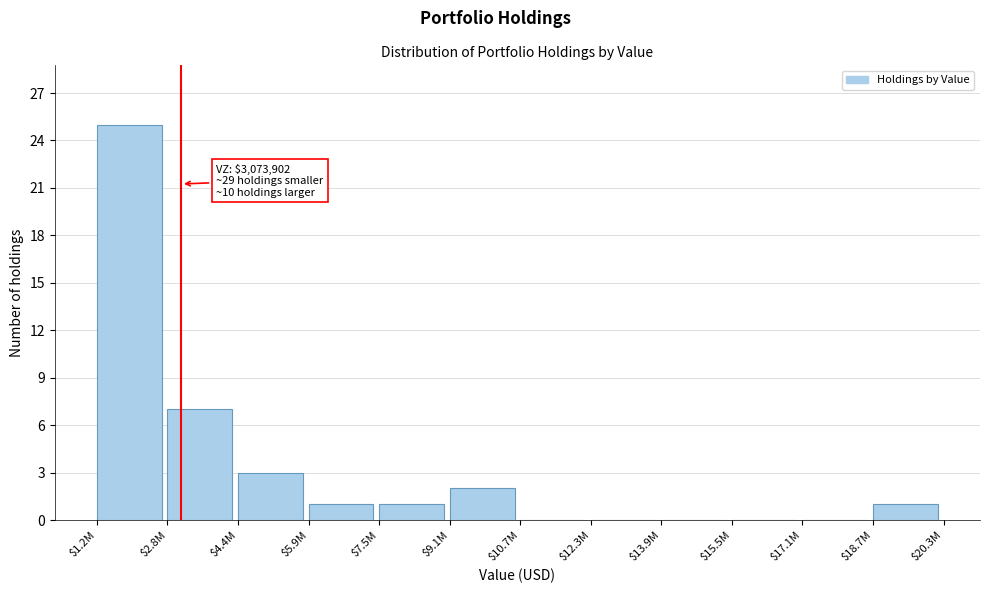

What is the sum of all values?

40